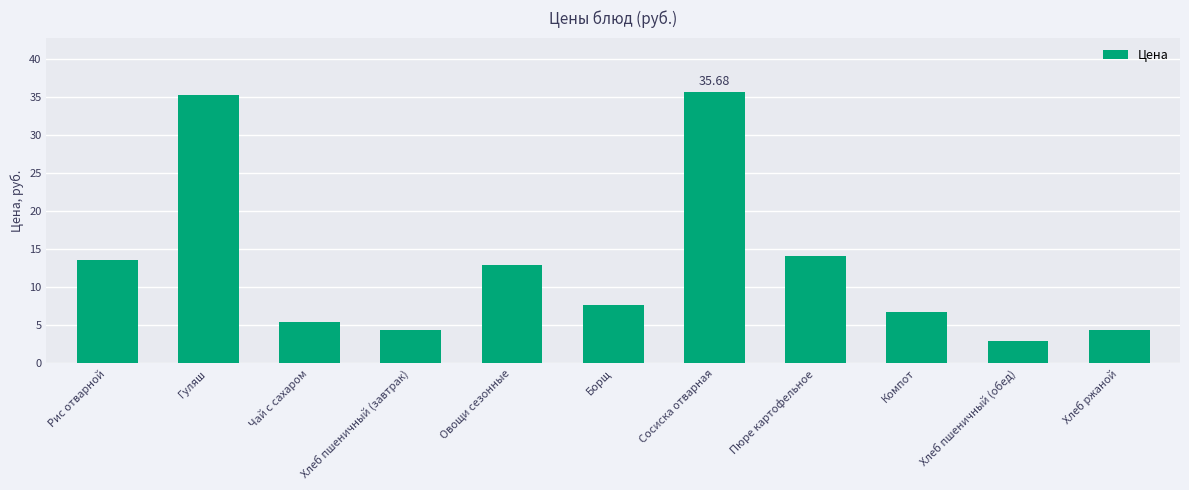

How many series are shown in this chart?

1